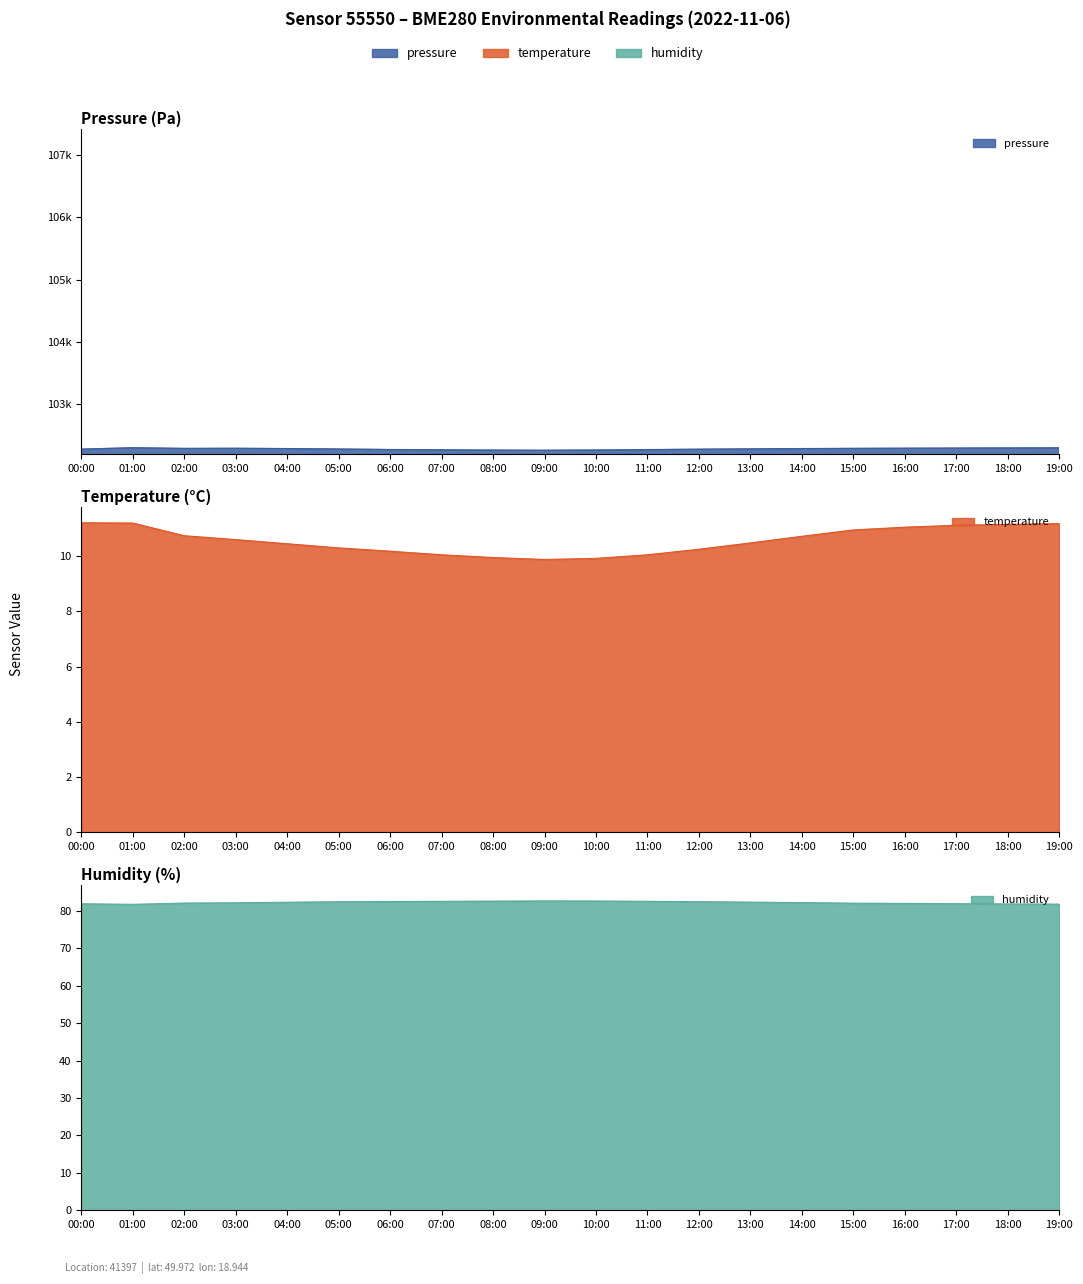

Reading right to left, what are all the values shown in this chart?

pressure: 102297.2	102295.7	102293.4	102291.2	102288.7	102285.1	102280.6	102275.3	102268.8	102262.4	102258.3	102260.9	102265.7	102270.2	102278.4	102285.3	102290.1	102288.1	102299.0	102276.2
temperature: 11.2	11.2	11.1	11.1	10.9	10.7	10.5	10.2	10.1	9.9	9.9	9.9	10.1	10.2	10.3	10.4	10.6	10.7	11.2	11.2
humidity: 81.8	81.9	82.0	82.0	82.1	82.2	82.4	82.5	82.6	82.7	82.7	82.7	82.6	82.5	82.5	82.3	82.2	82.1	81.8	81.9